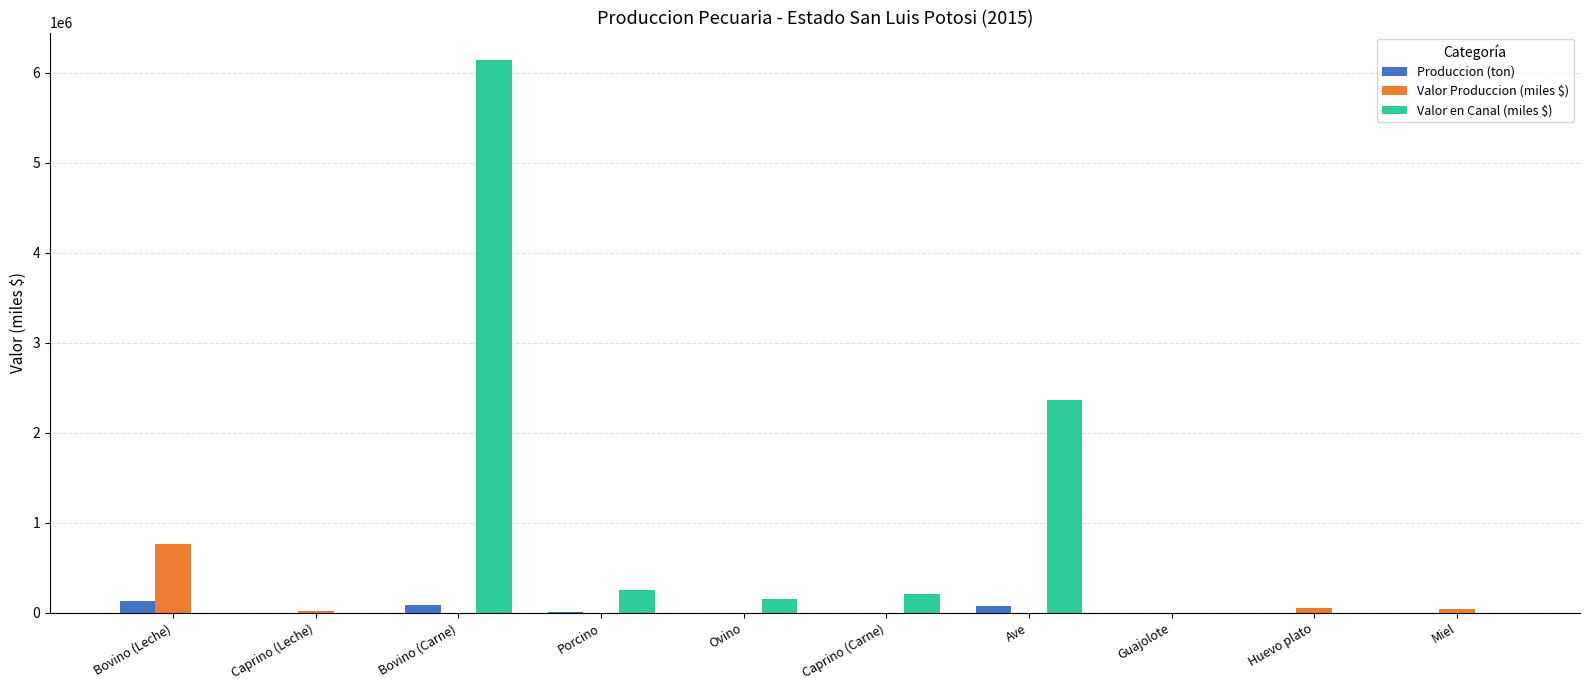

Which category has the highest value in the Valor Produccion (miles $) series?

Bovino (Leche)